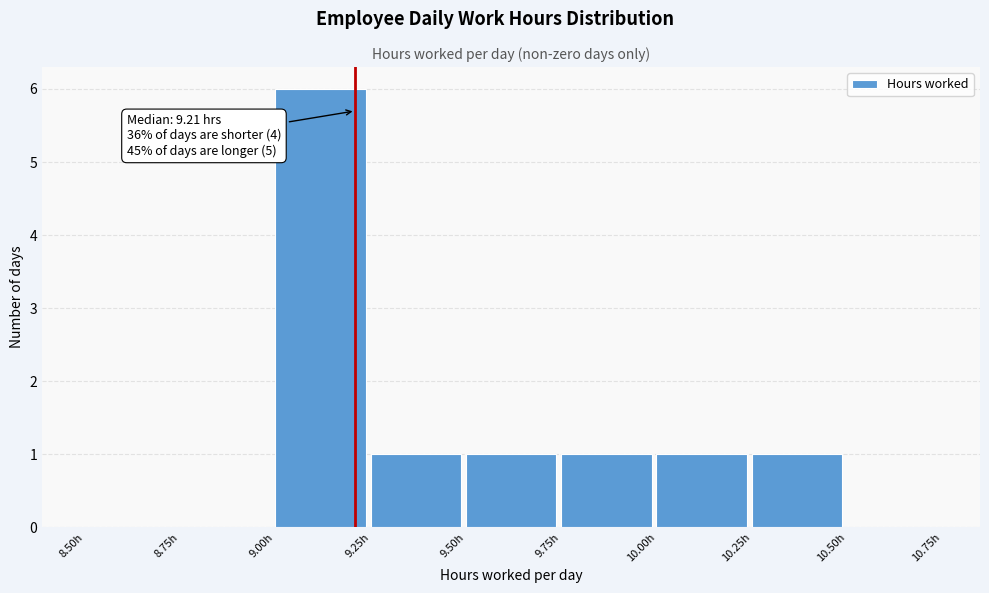

Which range on the x-axis has the tallest bar?

9.00 to 9.25